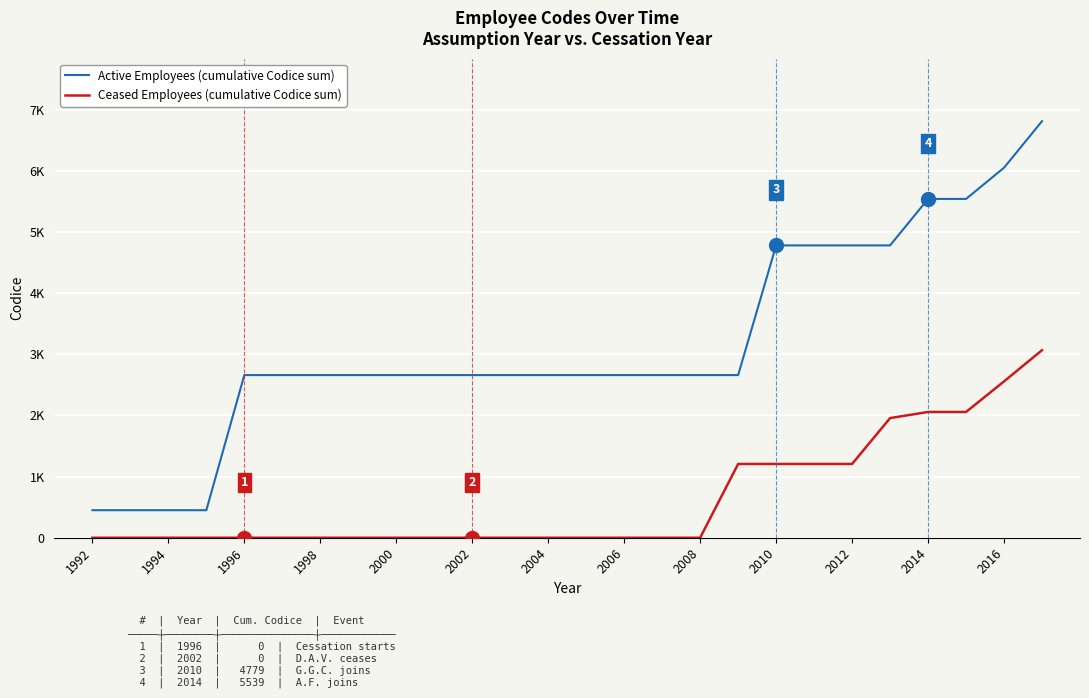

What are all the series names shown in the legend?

Active Employees (cumulative Codice sum), Ceased Employees (cumulative Codice sum)